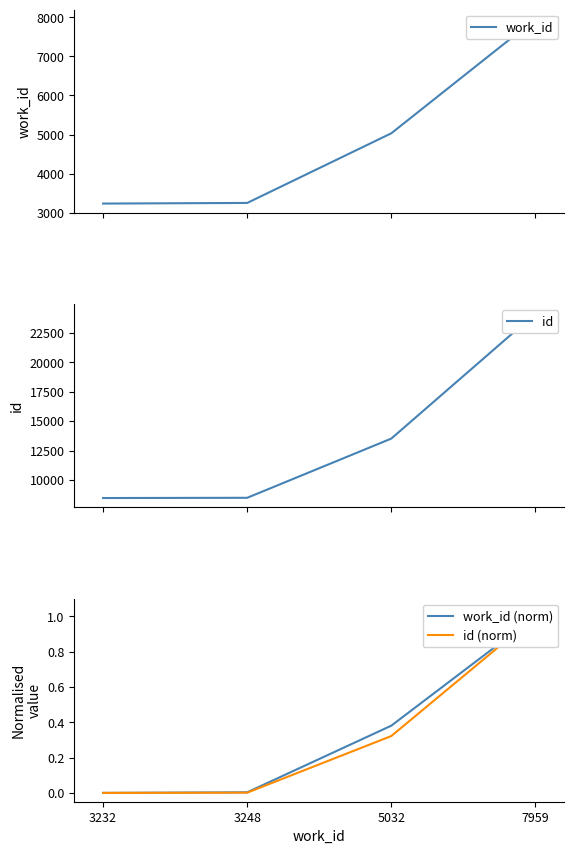

What is the spread (max minus min) of values at 5032?

13524.7